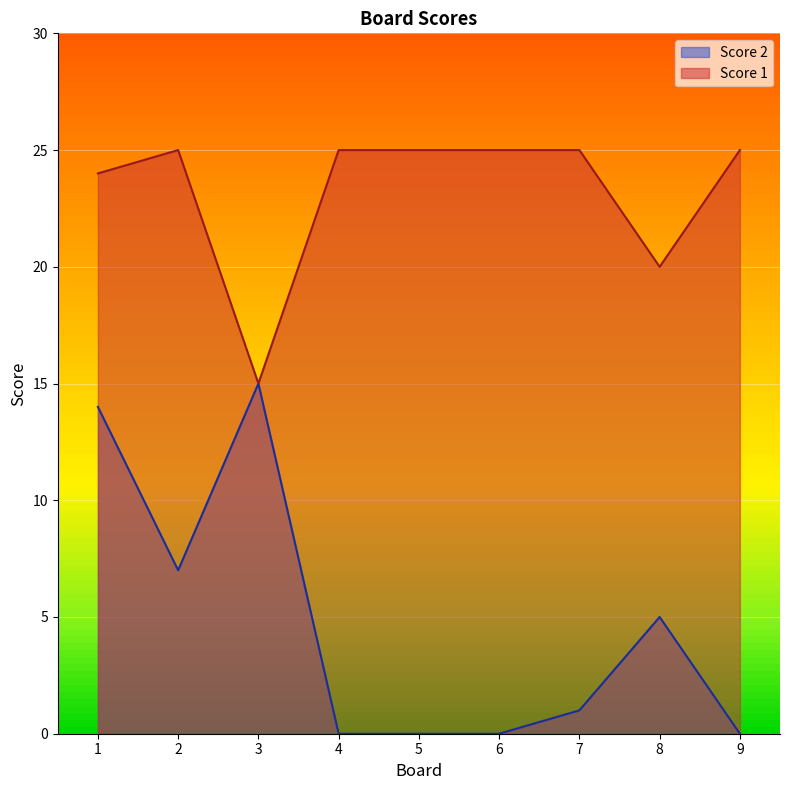

At which category does Score 1 reach its first local peak?

2